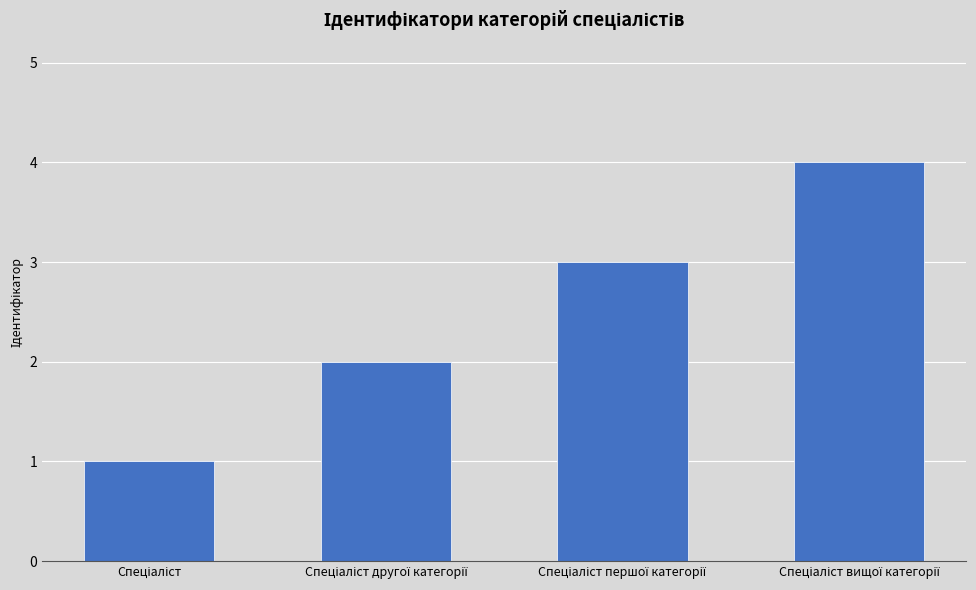

What is the difference between the maximum and minimum values?

3